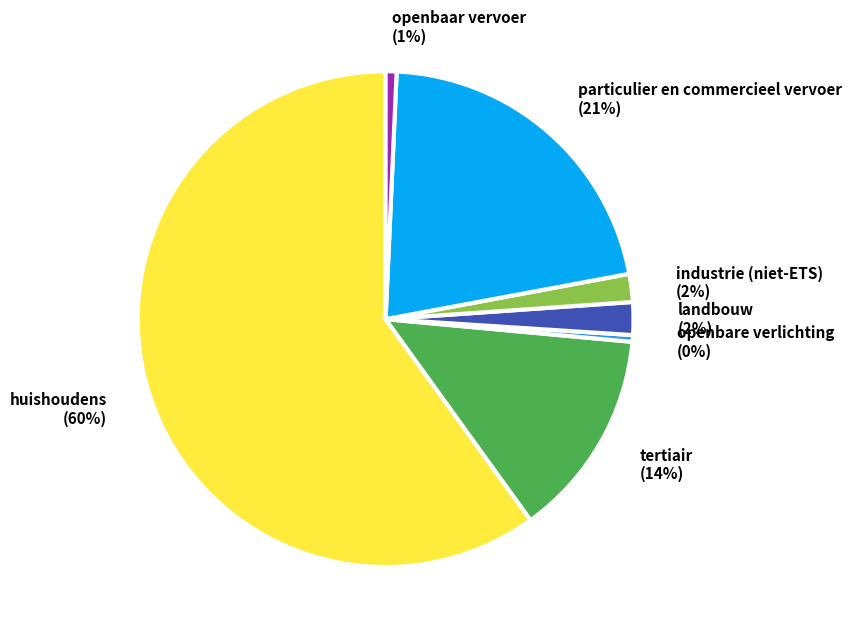

To the nearest percent, what is the average slice percentage?

14%